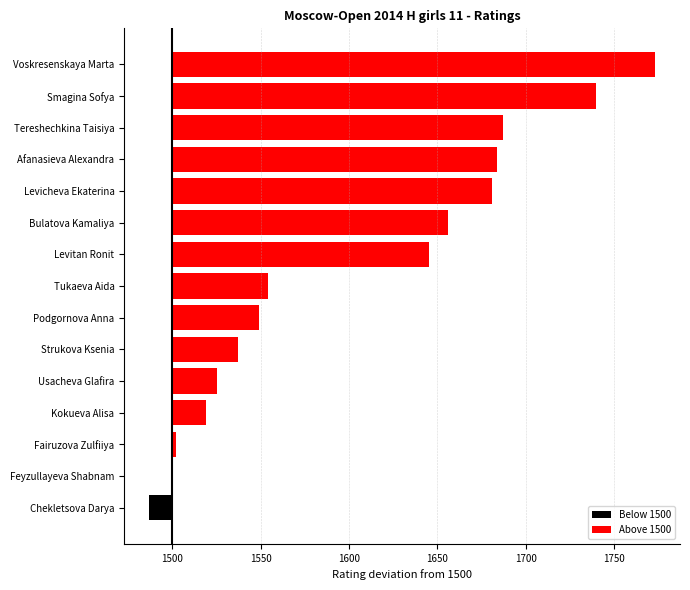

What are all the series names shown in the legend?

Below 1500, Above 1500